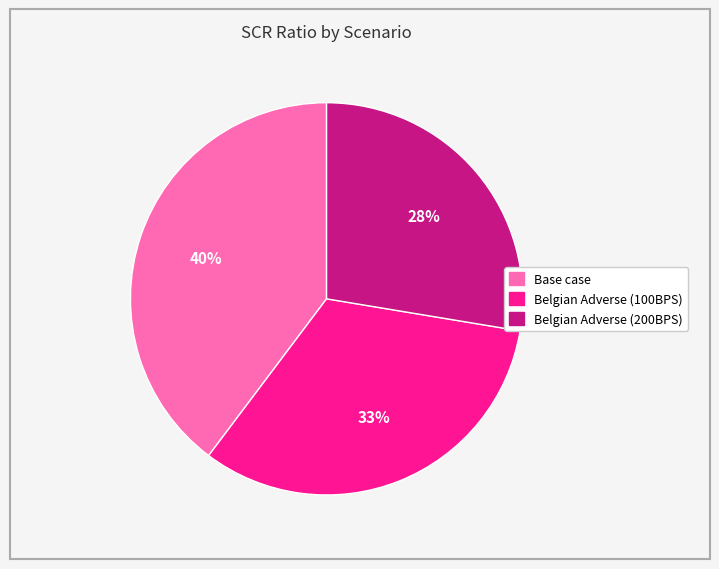

Count the number of slices in the pie.

3